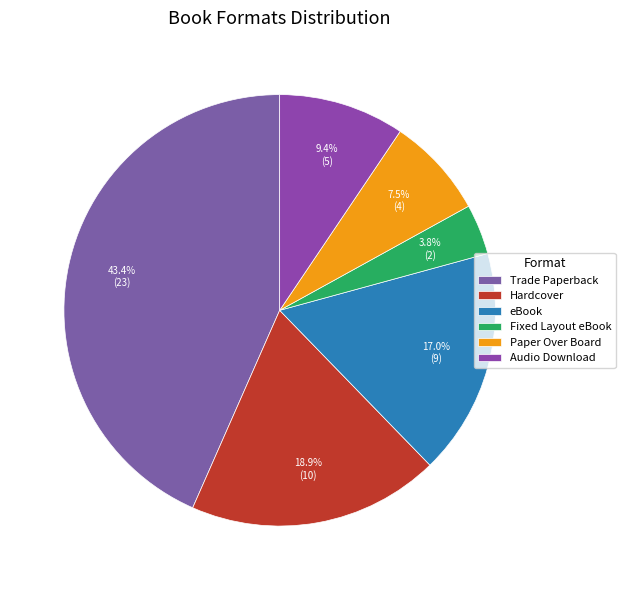

How many slices are in this pie chart?

6